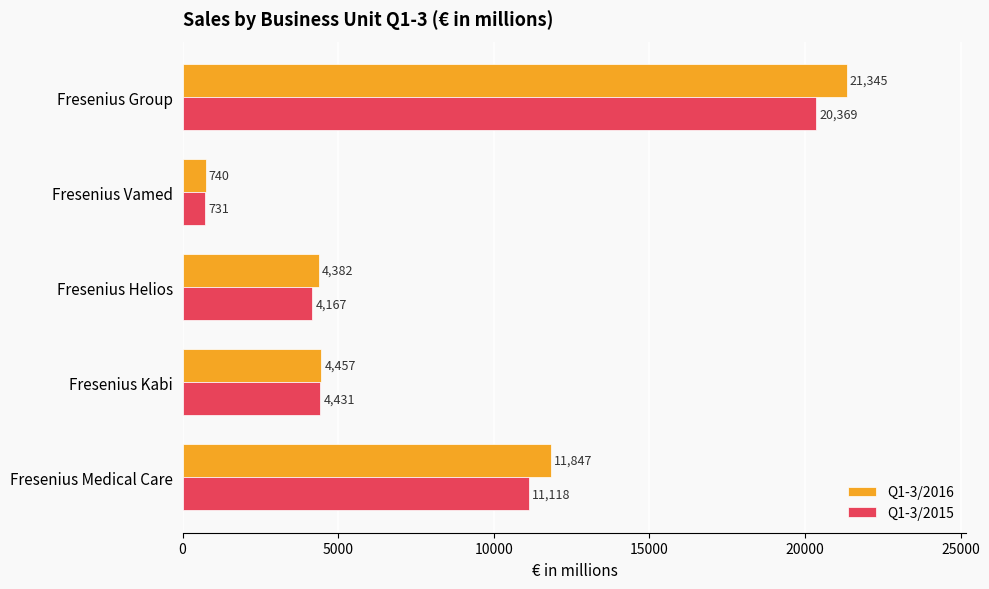

List the series in order of their peak value, lowest first.

Q1-3/2015, Q1-3/2016